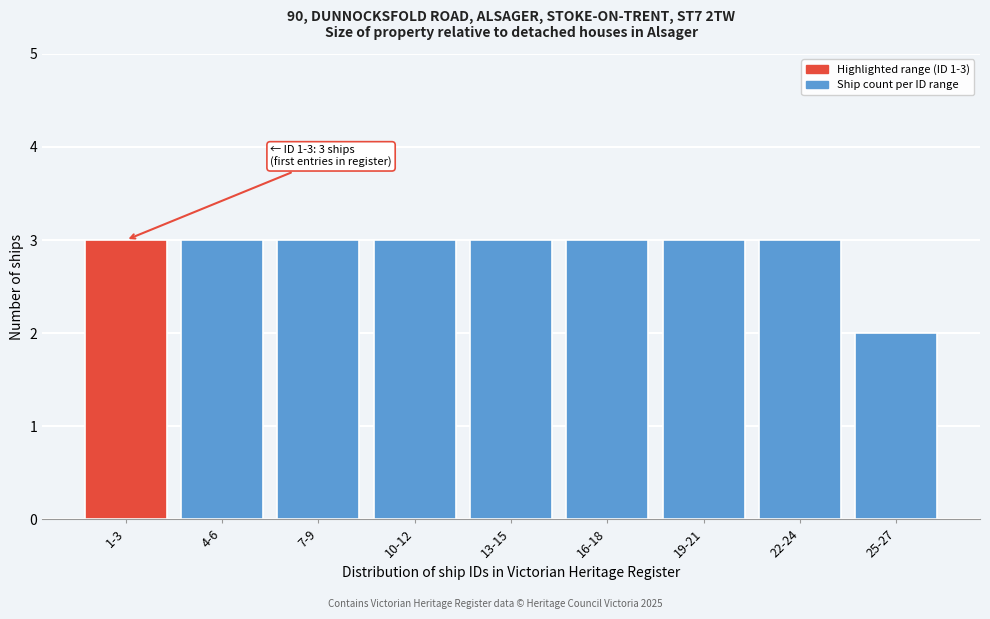

Reading right to left, extract all data points from this chart.

25-27=2	22-24=3	19-21=3	16-18=3	13-15=3	10-12=3	7-9=3	4-6=3	1-3=3